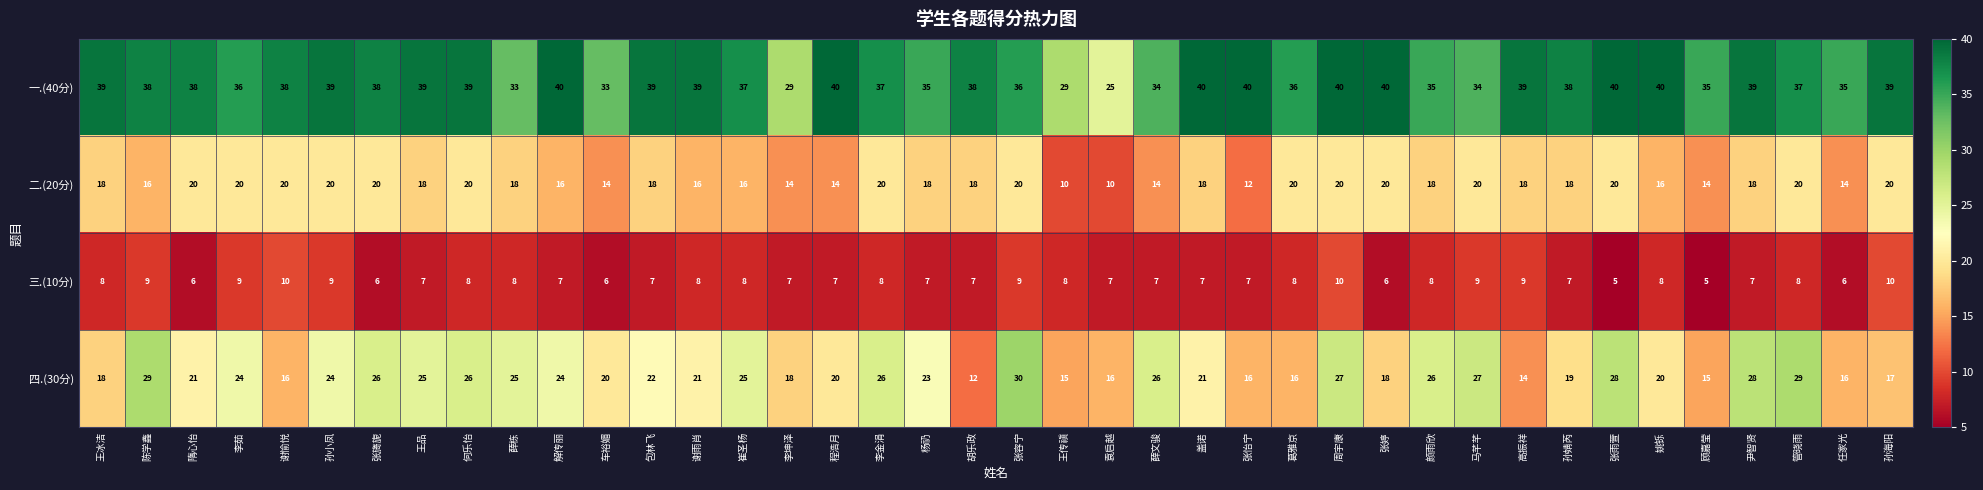

What is the greatest value displayed?

40